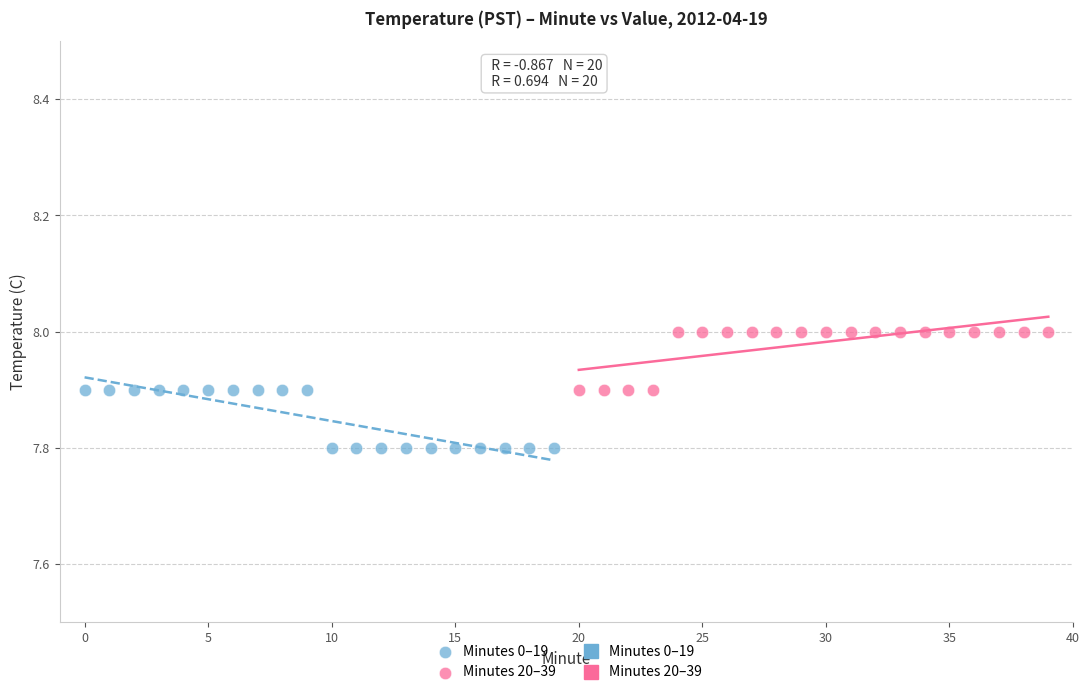

Which series reaches the minimum Y coordinate?

Minutes 0–19